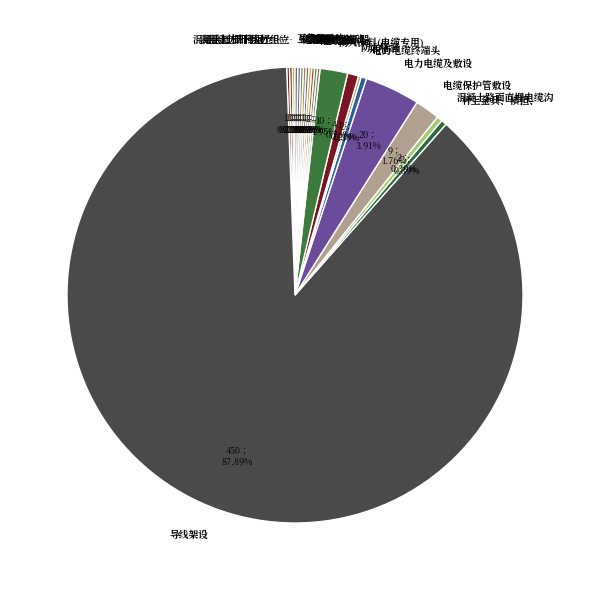

Which category has the biggest portion of the pie?

导线架设